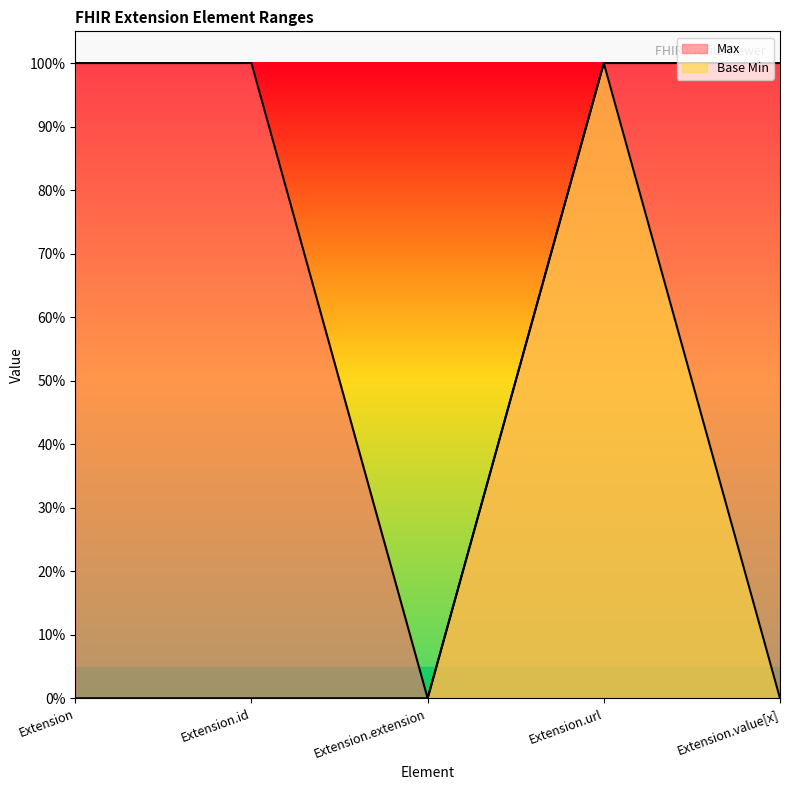

What is the approximate value of Max at Extension?

1